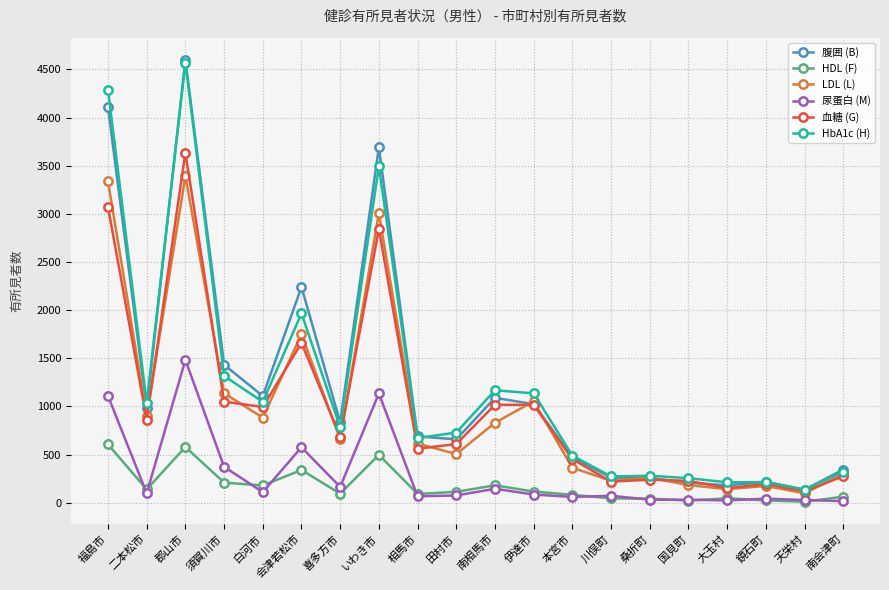

Which series has the largest range (max minus min)?

腹囲 (B)